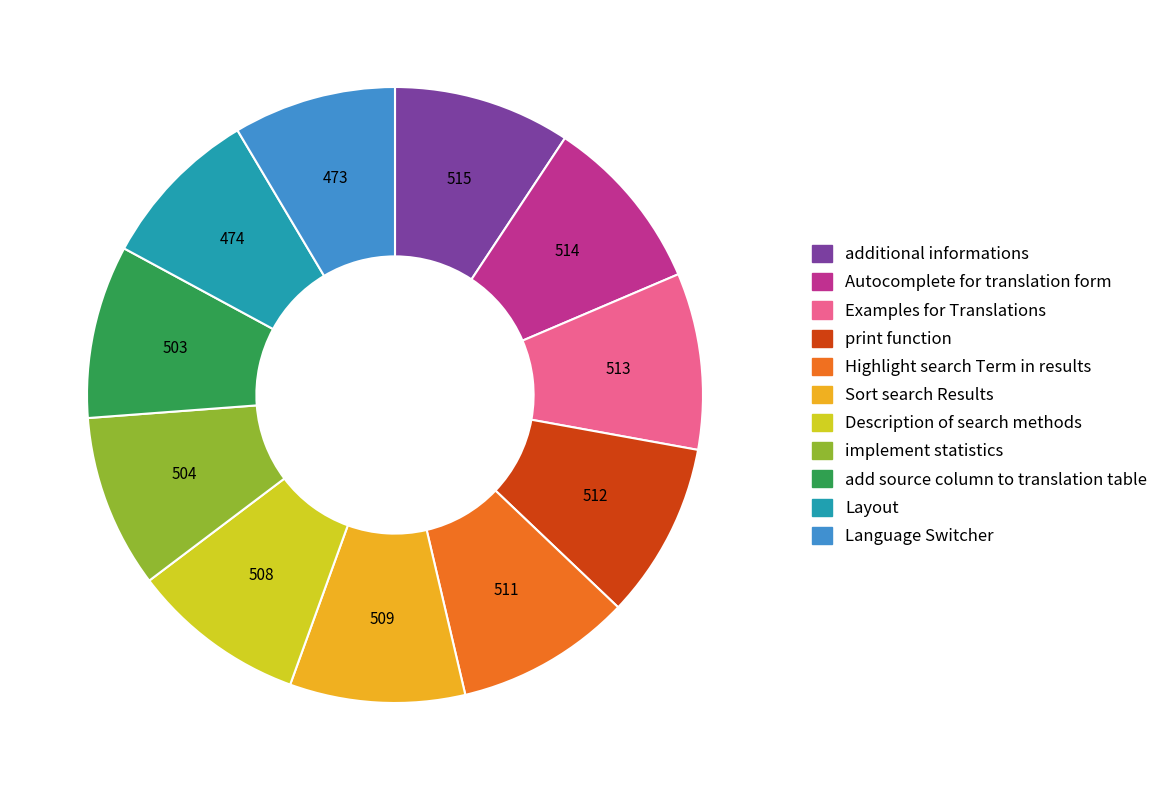

Combined, do Sort search Results and add source column to translation table account for over 50%?

No